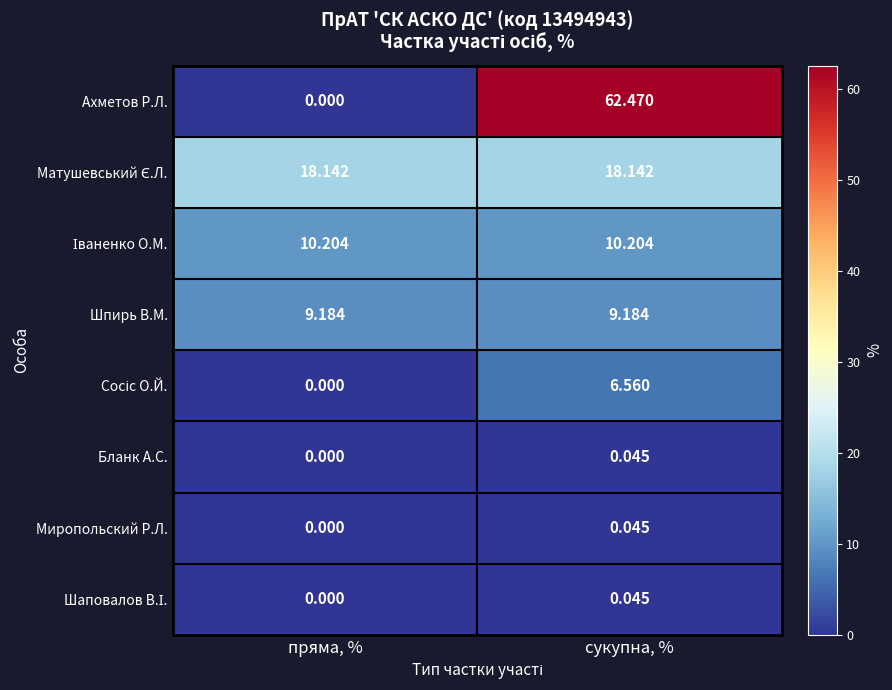

What is the total value across all series at сукупна, %?

106.7